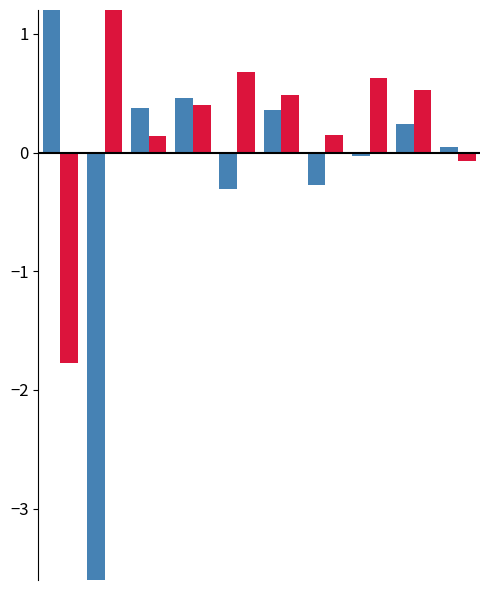

Which series has the widest spread of values?

TOTALE ARRETRATI